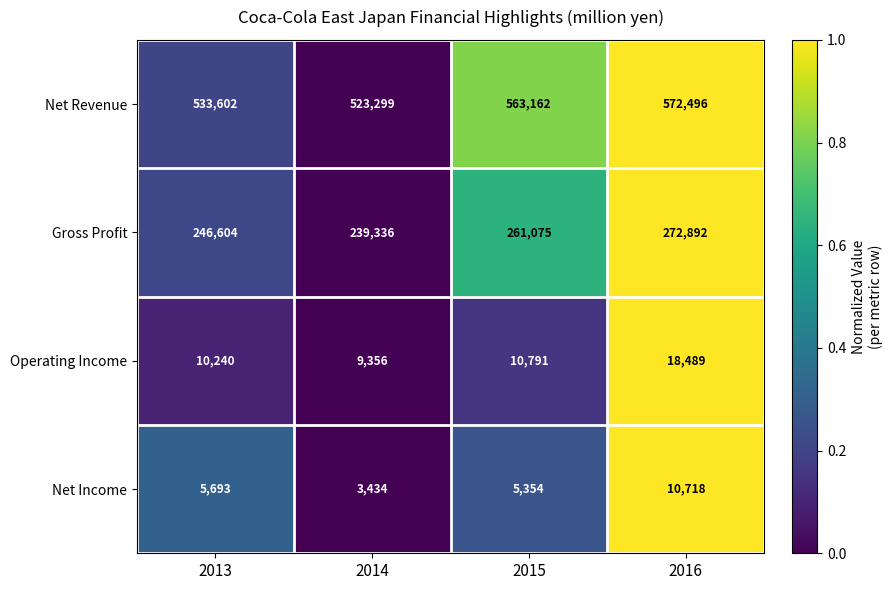

What value does the Net Revenue series have at 2015, to the nearest 10?

563160